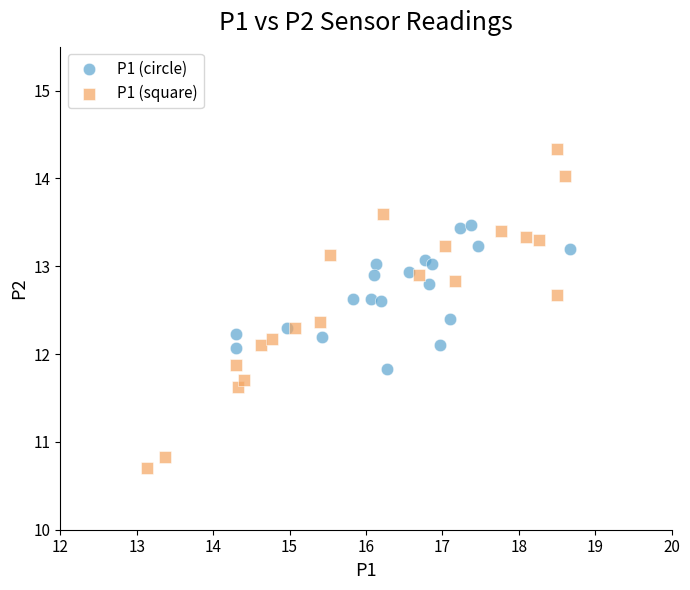

Which series contains the lowest Y value?

P1 (square)